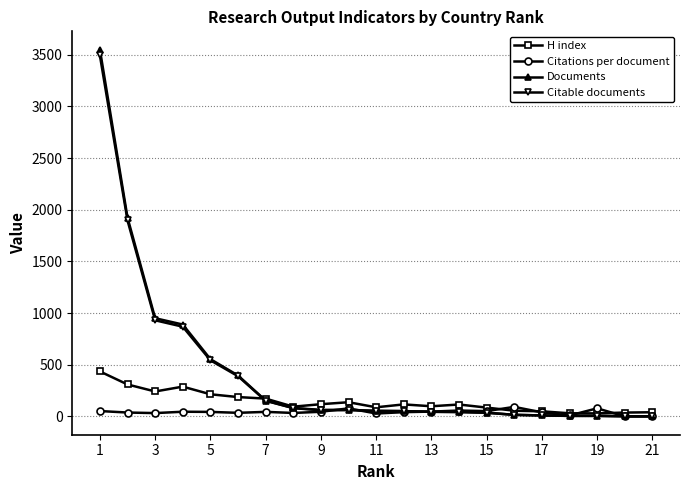

In Citations per document, how many points are higher than both neighbors (excluding endpoints)?

6